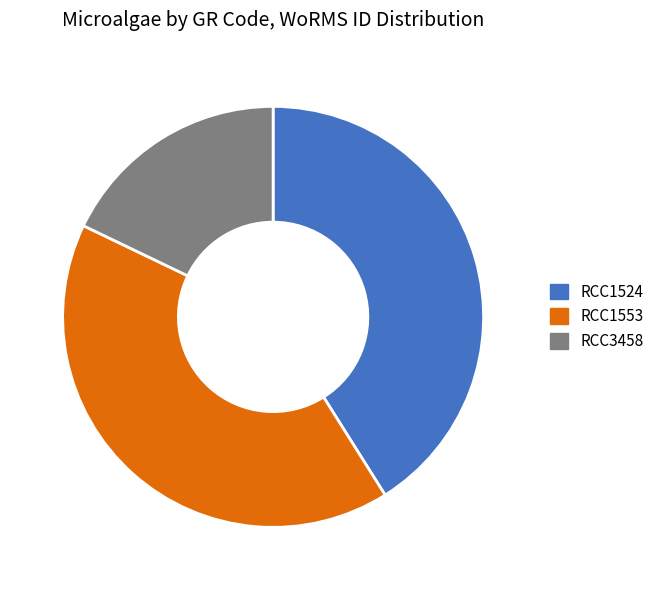

Do RCC1553 and RCC1524 together represent more than half of the pie?

Yes